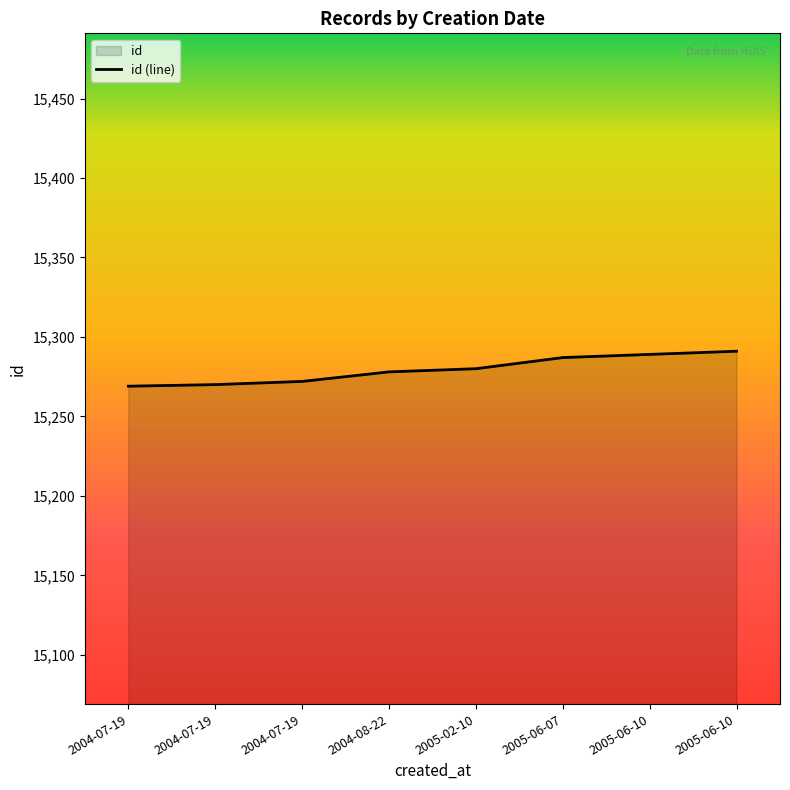

Count the number of values greater than 15280.

3